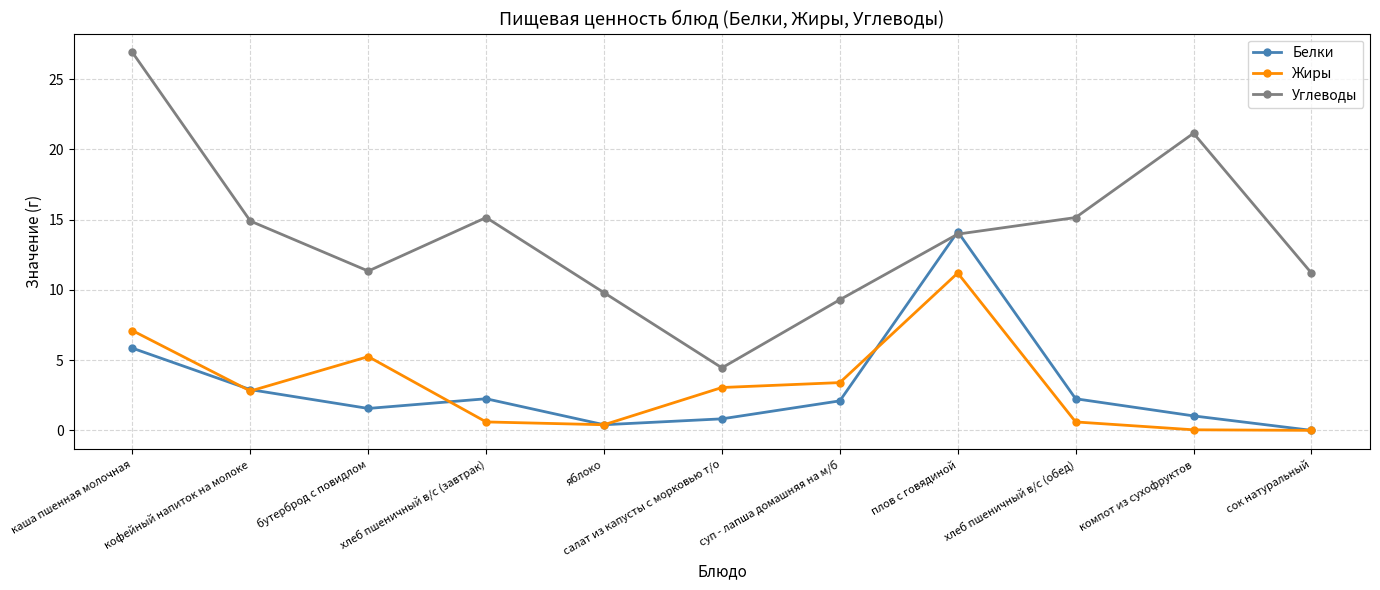

Which series has the widest spread of values?

Углеводы